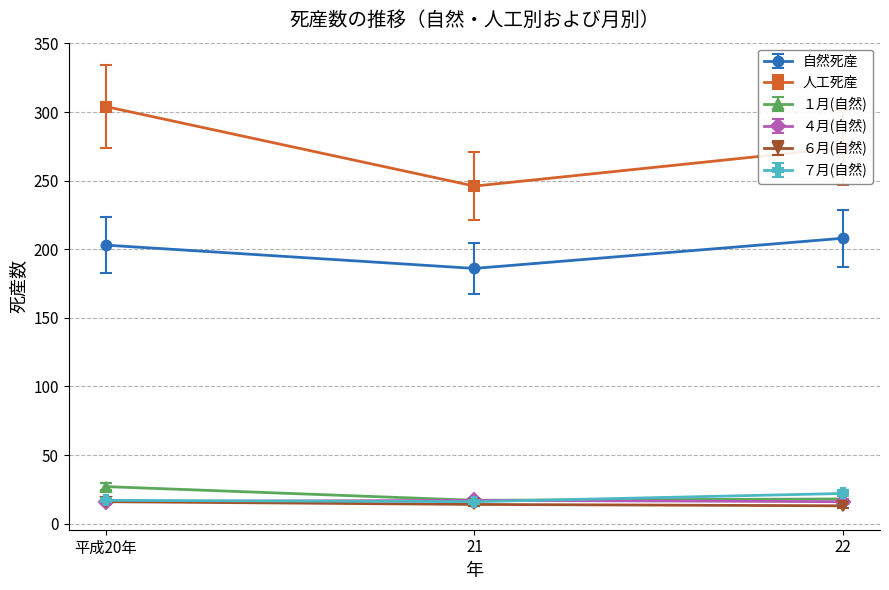

What is the maximum value for １月(自然)?

27